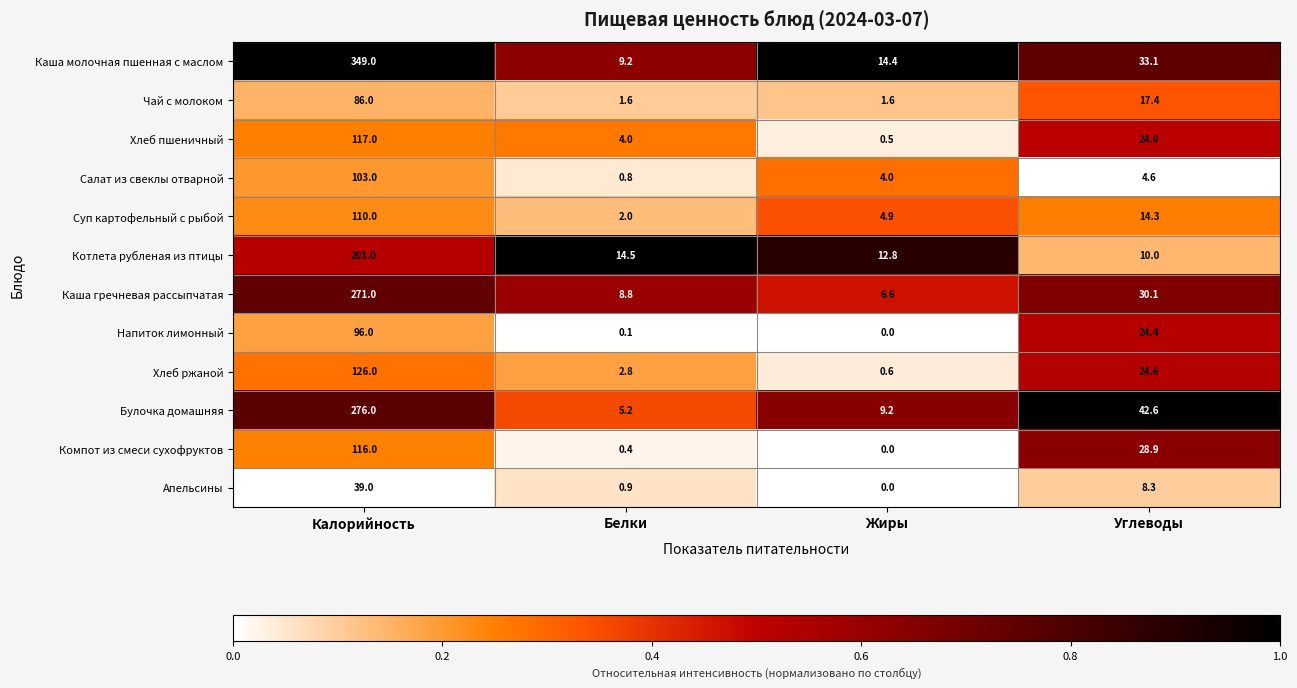

Which series has the largest range (max minus min)?

Каша молочная пшенная с маслом